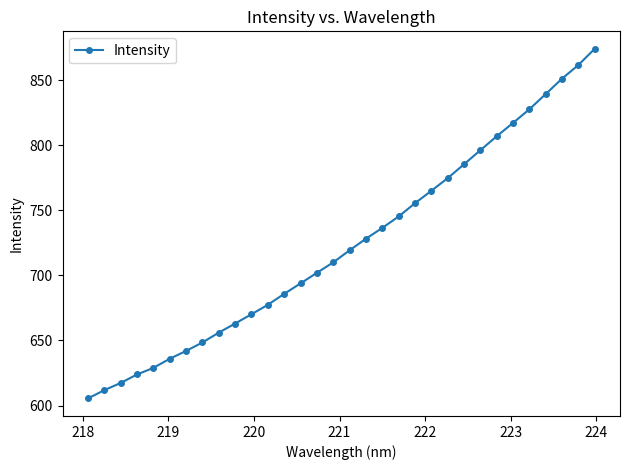

What is the value of the 31st point from the left?

861.5